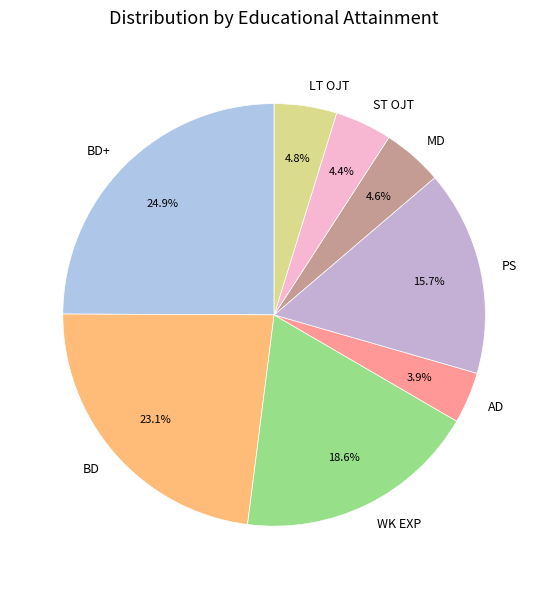

Is the sum of ST OJT and PS greater than half?

No